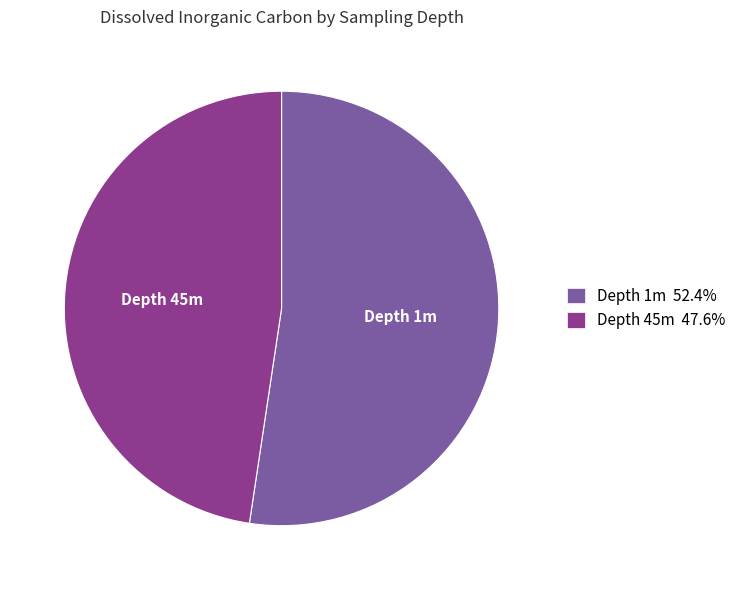

Combined, do Depth 45m 47.6% and Depth 1m 52.4% account for over 50%?

Yes